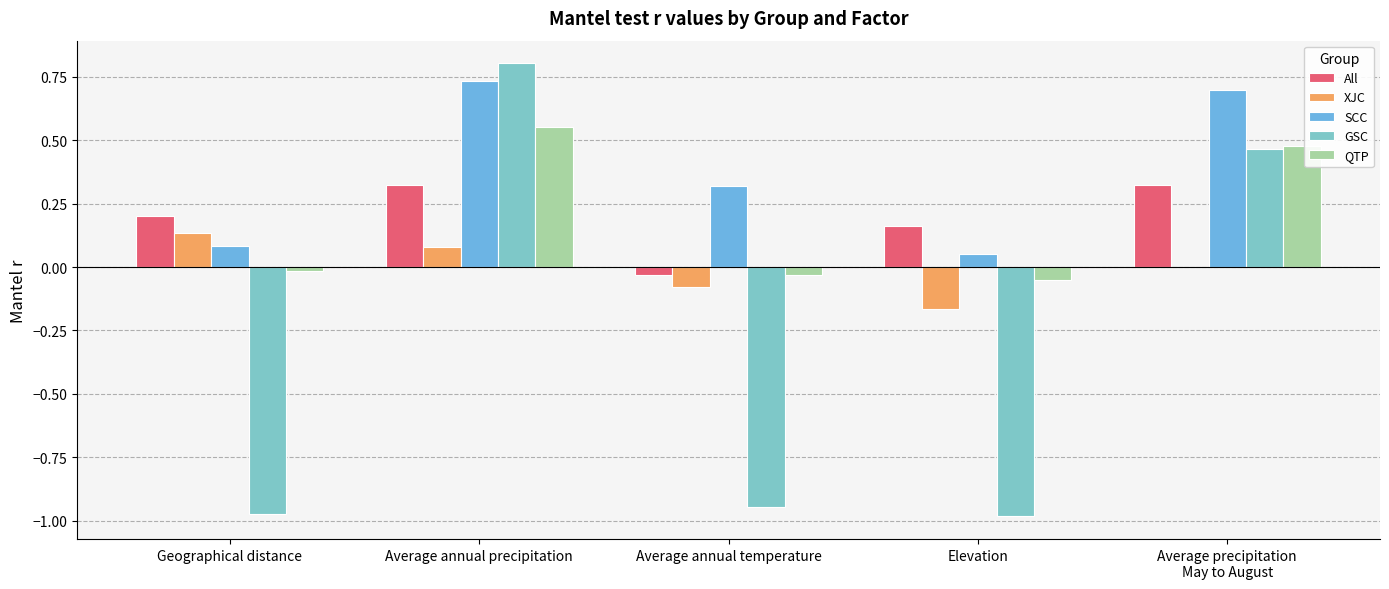

Count the number of data series in this chart.

5